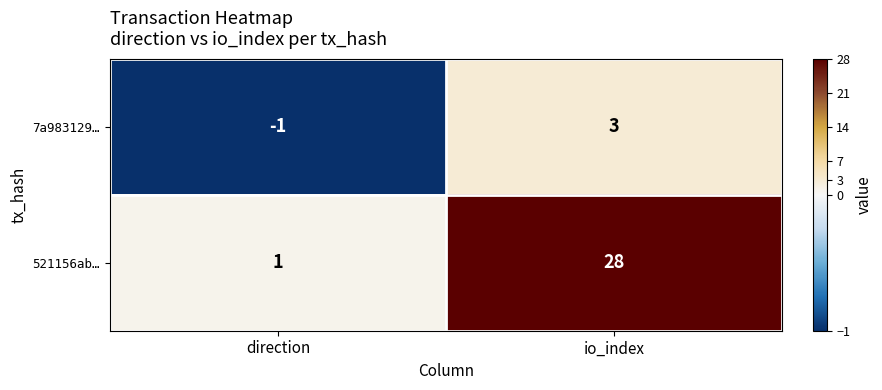

Which series changed the most between direction and io_index?

521156ab…